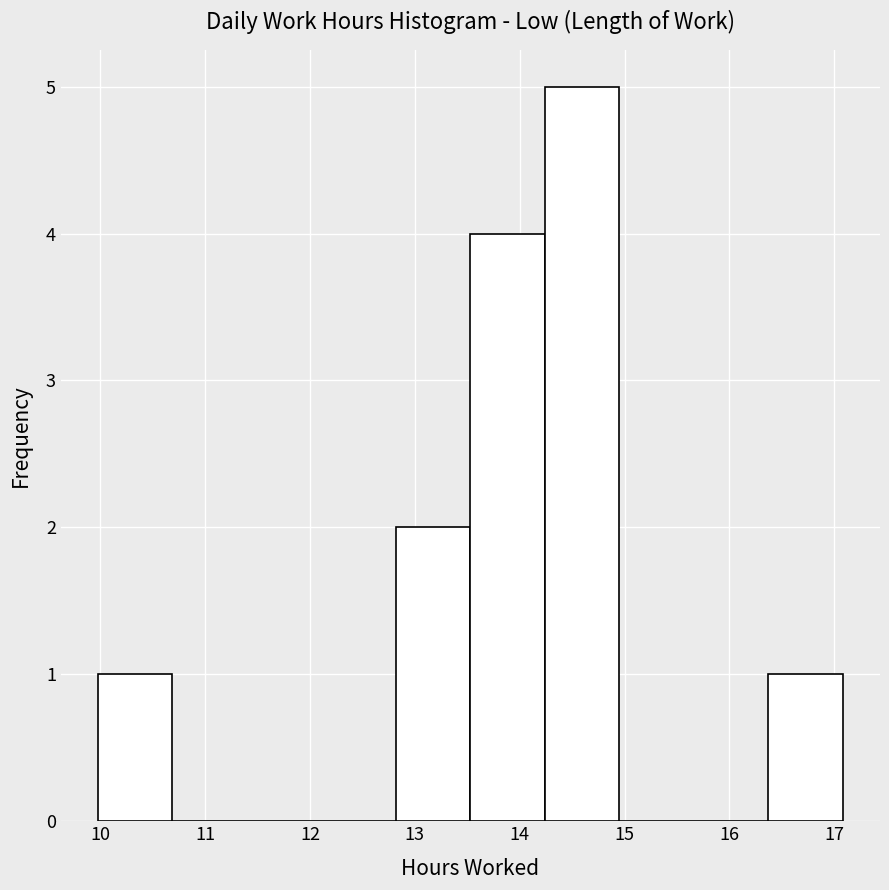

What is the height of the bar covering 9.98 to 10.69 on the x-axis? Neither the bar edges nor the heights are printed on the chart, so give them approximately, as read against the axes.

1